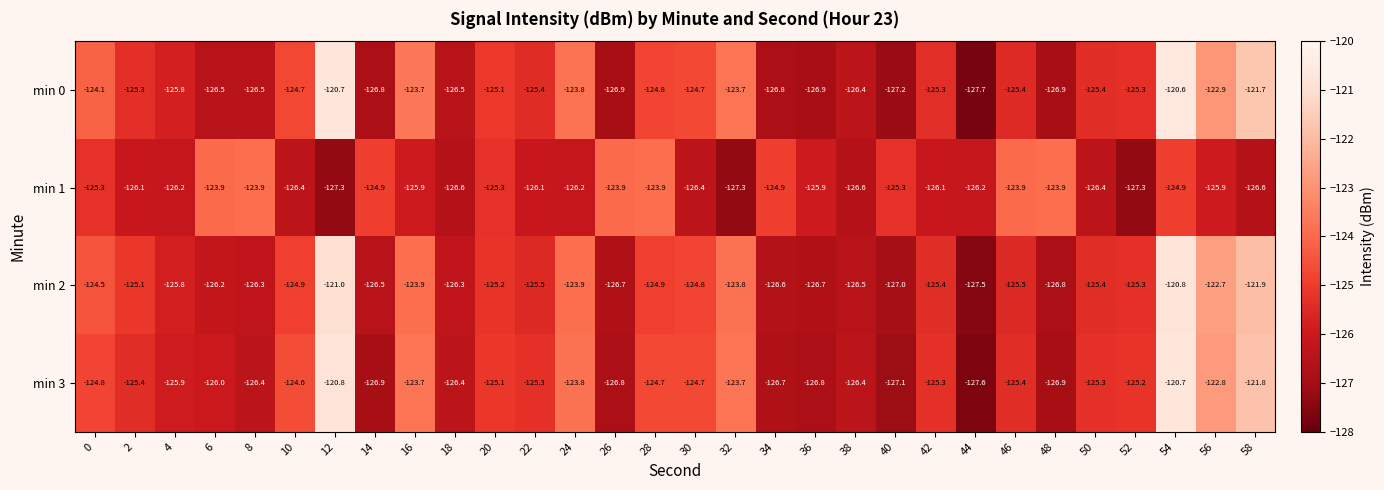

What is the difference between the min 1 values at 22 and 6?

2.2